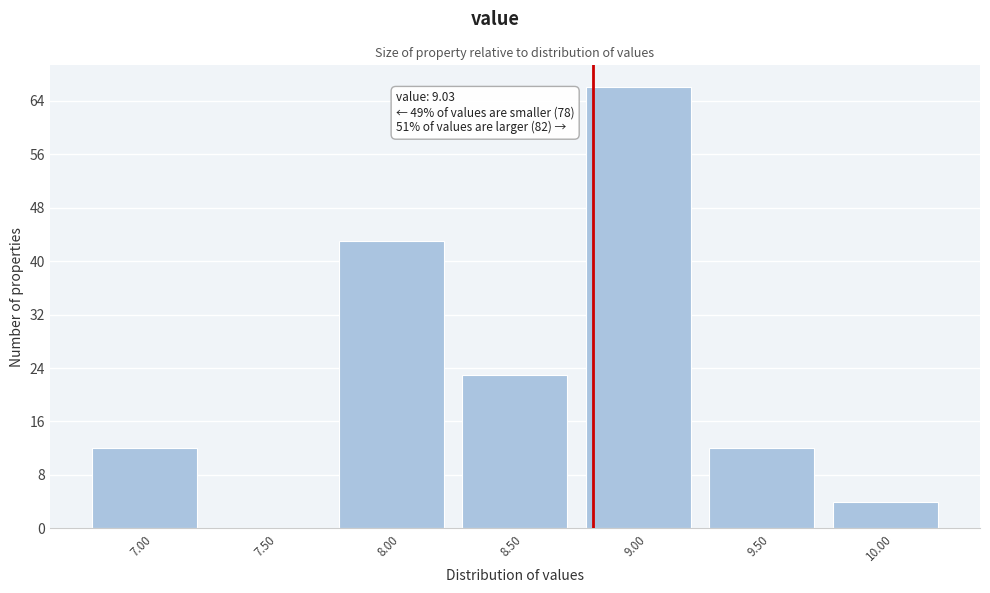

Reading left to right, what are all the values shown in this chart?

7.00=12	7.50=0	8.00=43	8.50=23	9.00=66	9.50=12	10.00=4